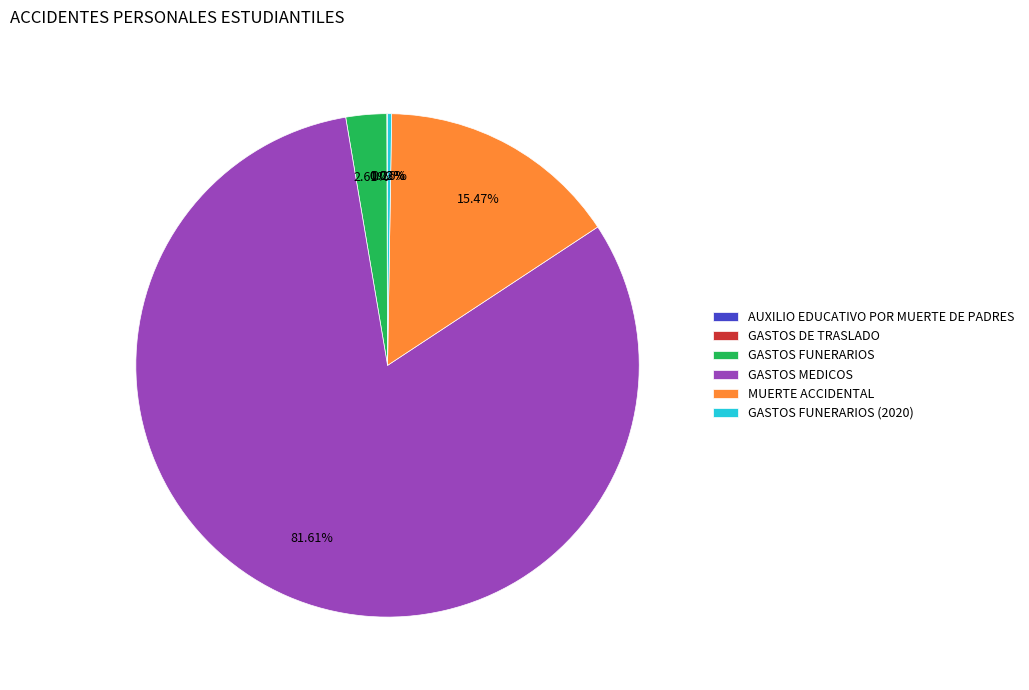

What is the largest slice in the pie chart?

GASTOS MEDICOS